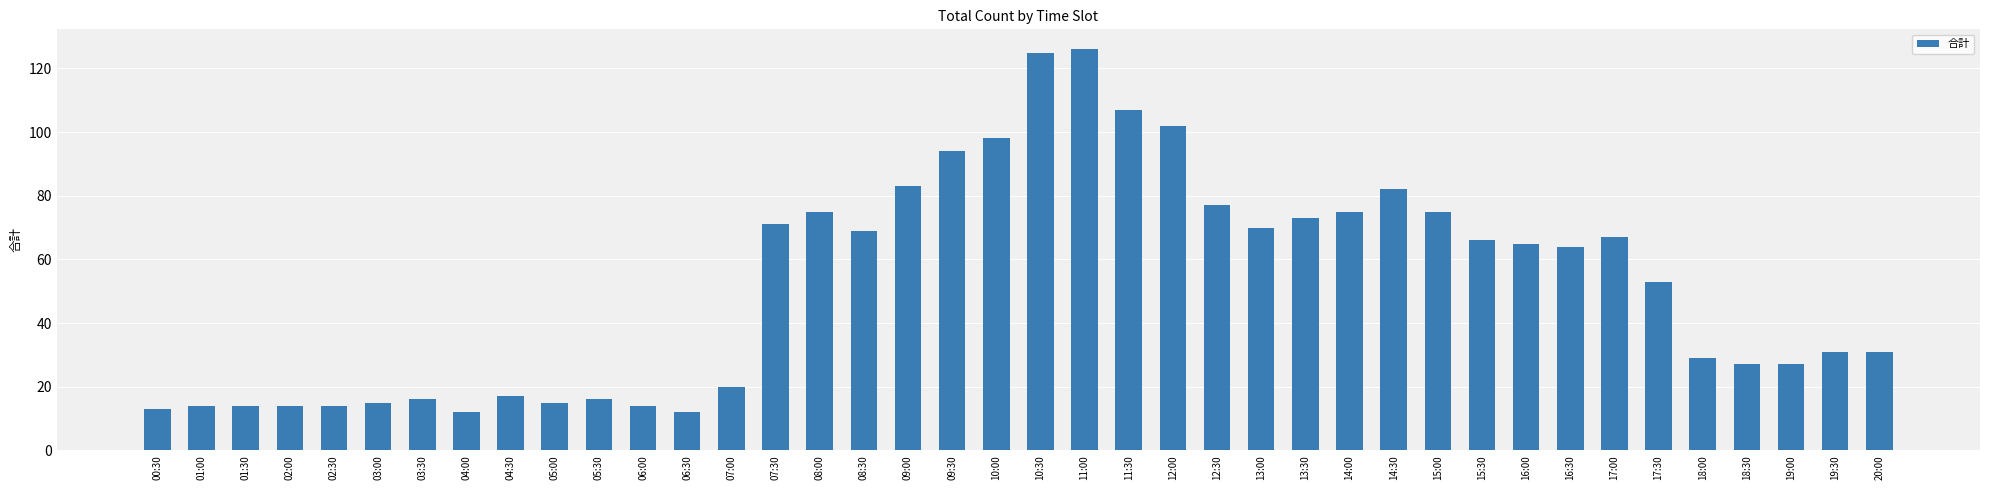

What is the minimum value shown in the chart?

12